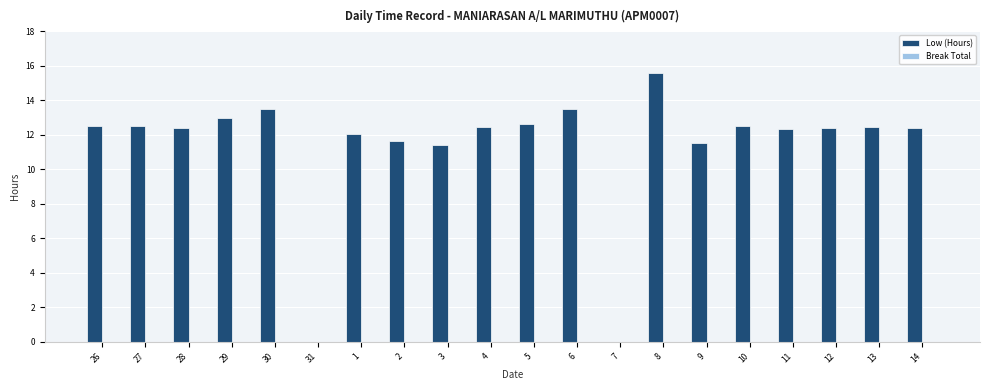

What value does the data have at 29?

13.0